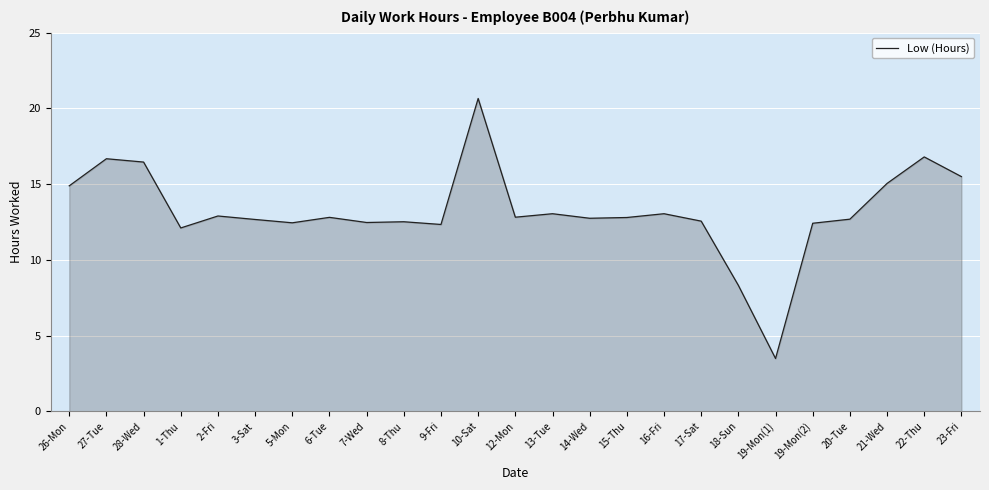

What is the difference between the maximum and minimum values?

17.2